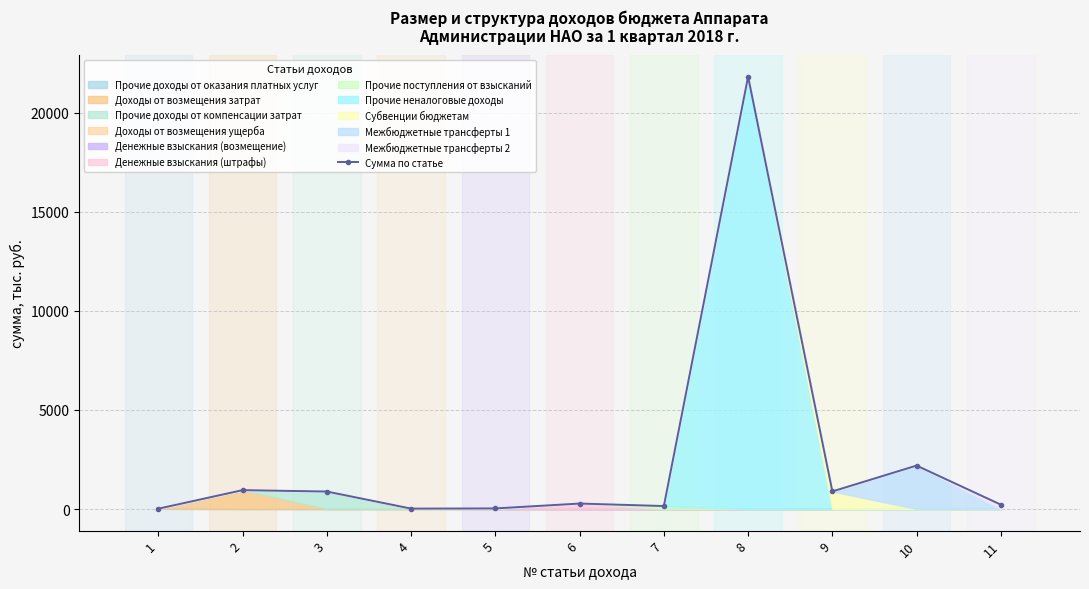

How many values are below 276?

5